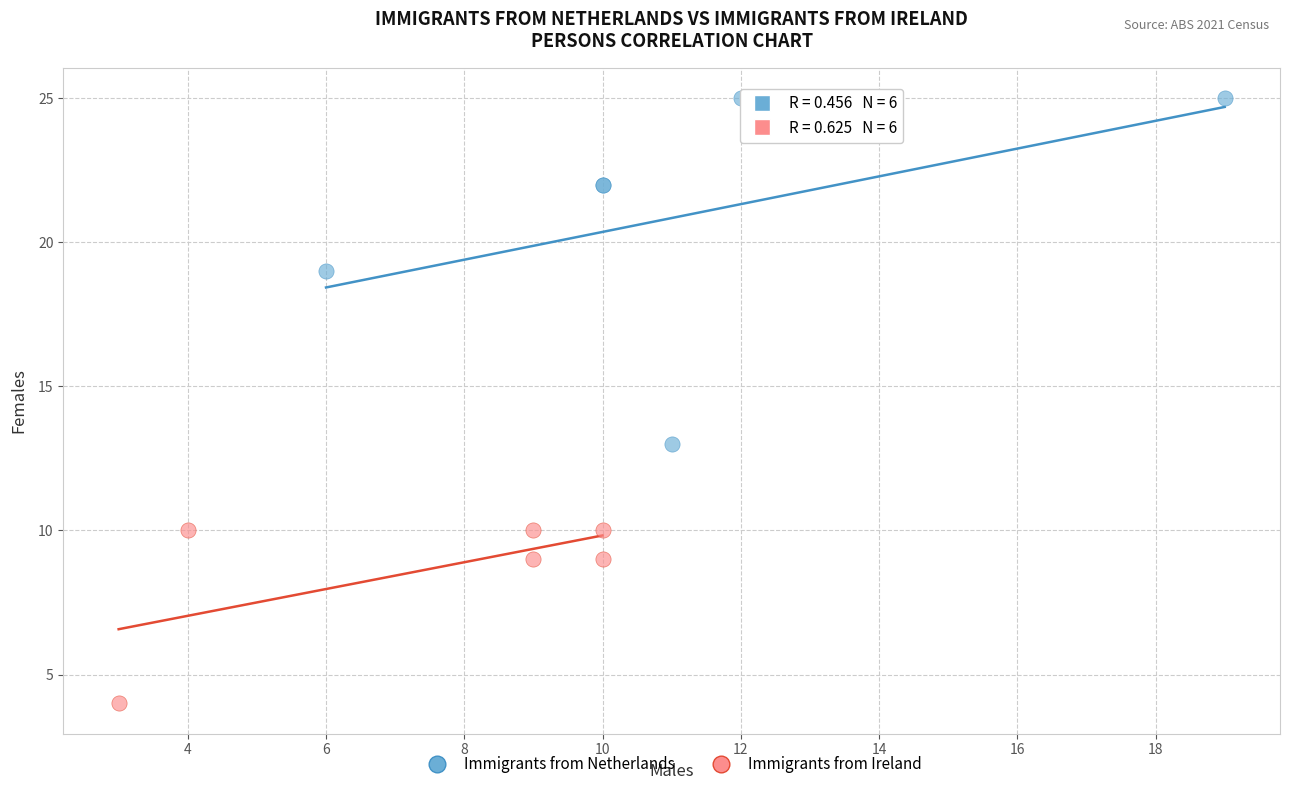

What are all the series names shown in the legend?

Immigrants from Netherlands, Immigrants from Ireland